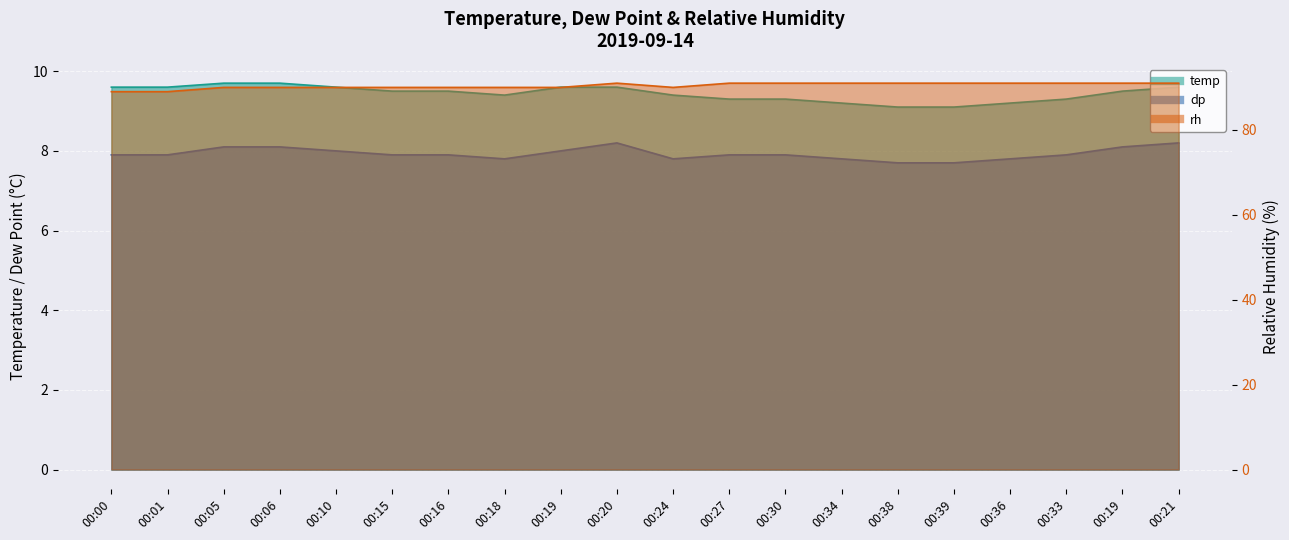

True or false: temp and rh cross at least once.

False